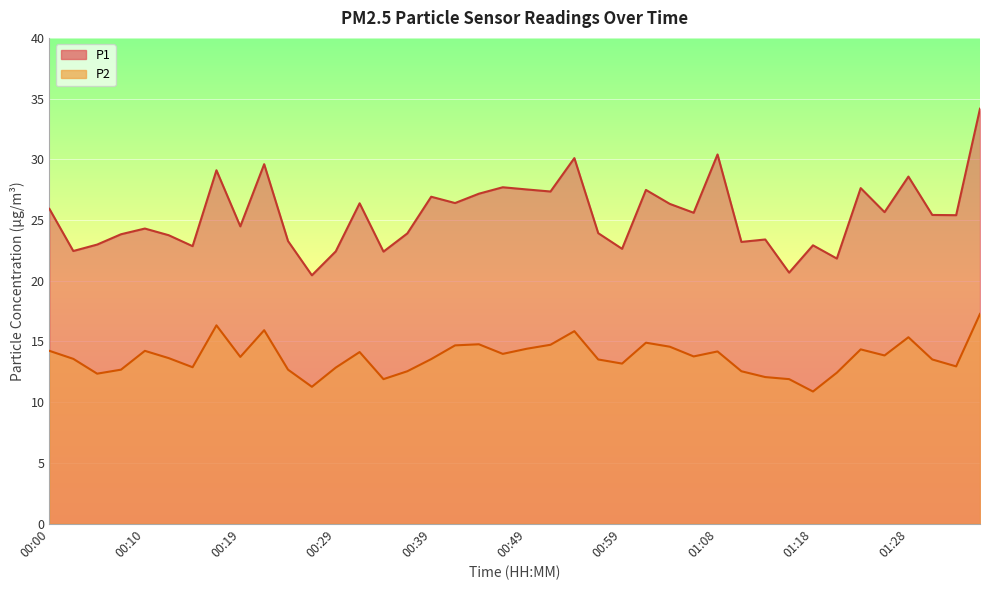

True or false: P2 and P1 intersect in this chart.

False